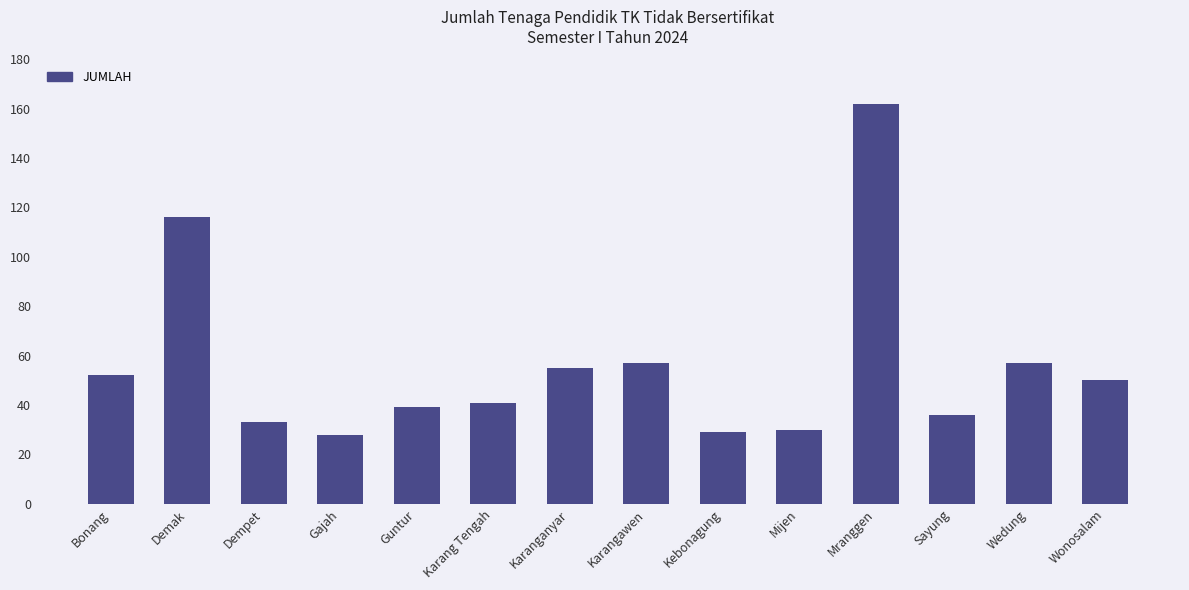

Reading right to left, what are all the values shown in this chart?

Wonosalam=50	Wedung=57	Sayung=36	Mranggen=162	Mijen=30	Kebonagung=29	Karangawen=57	Karanganyar=55	Karang Tengah=41	Guntur=39	Gajah=28	Dempet=33	Demak=116	Bonang=52